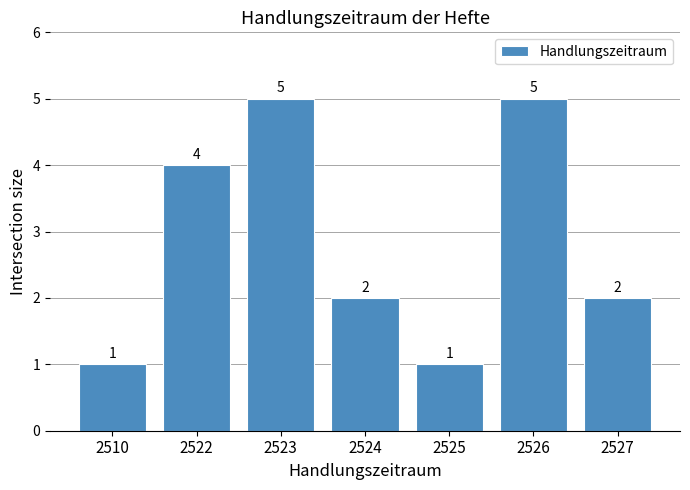

Read the value at 2526.

5